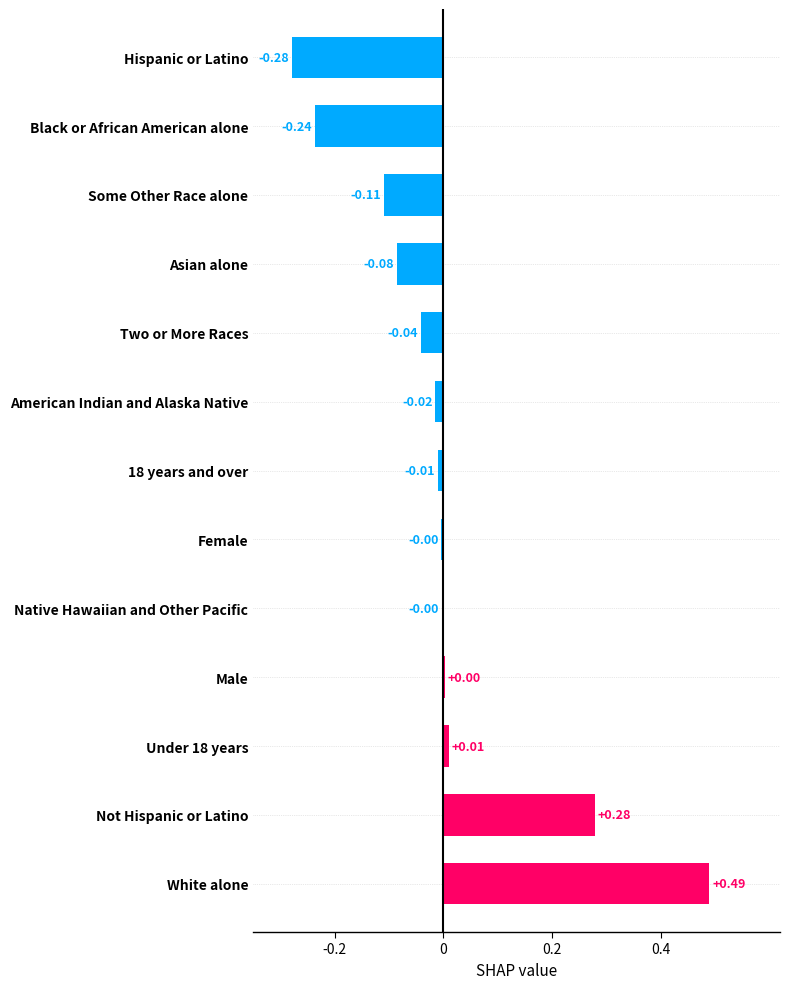

How many data points are less than 0?

9